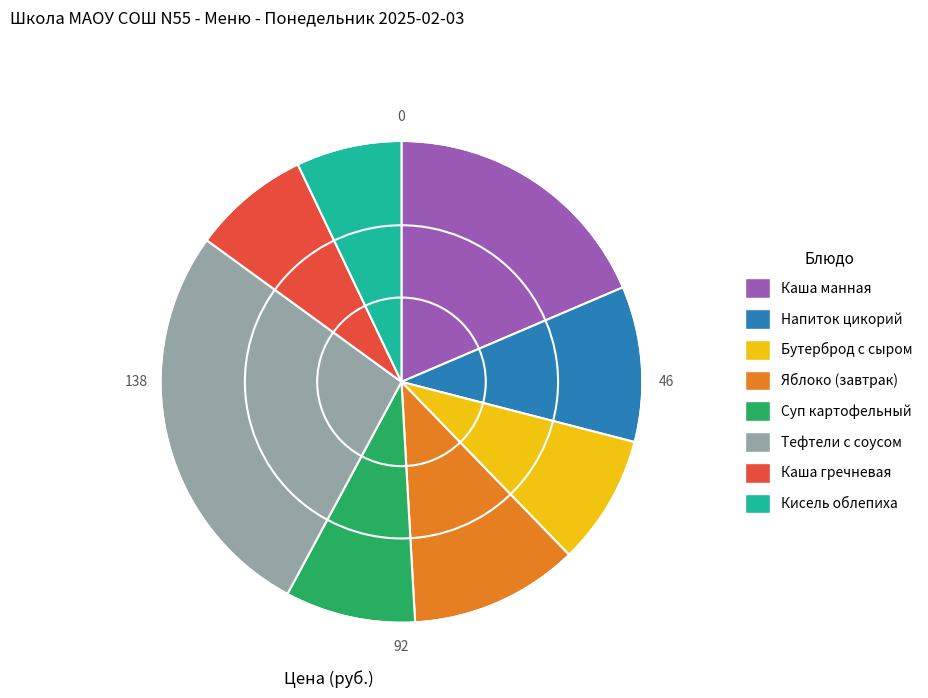

Which category has the smallest portion of the pie?

Кисель облепиха